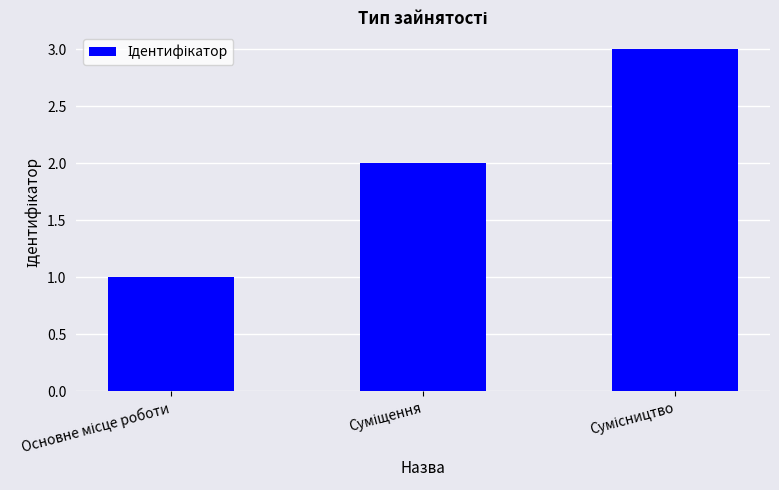

What is the greatest value displayed?

3